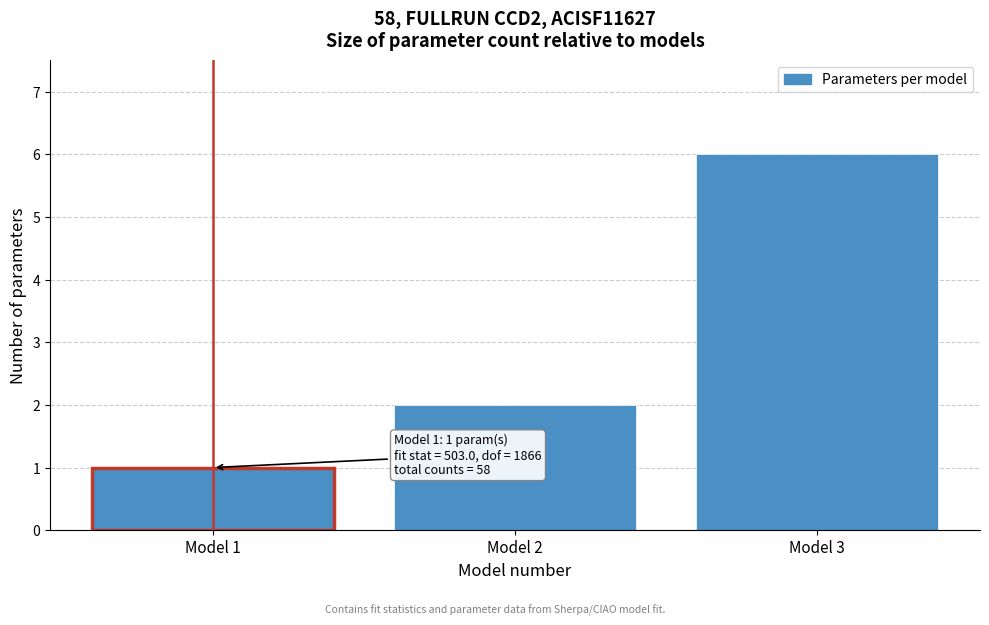

Reading left to right, transcribe all the data shown in this chart.

1	2	6